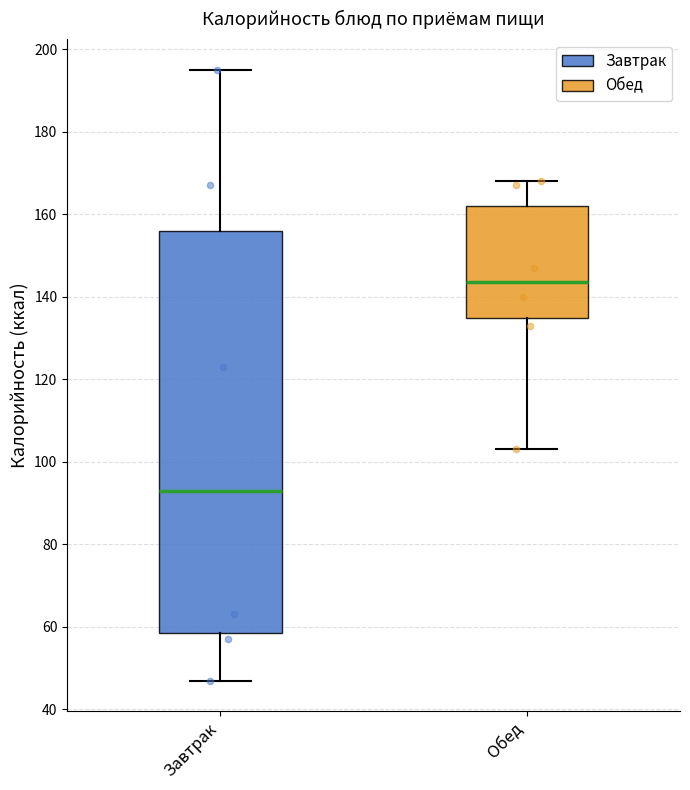

Which box has the highest median line?

Обед